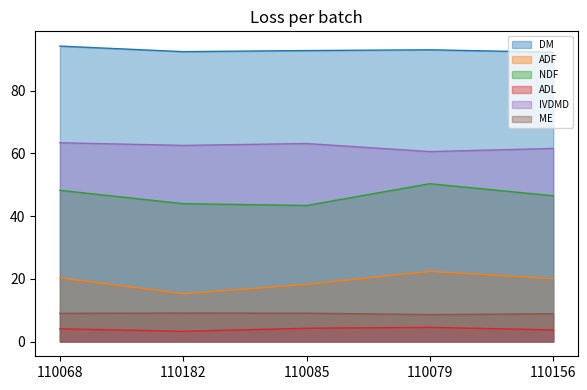

True or false: DM has a value of 92.3 at 110156.

True